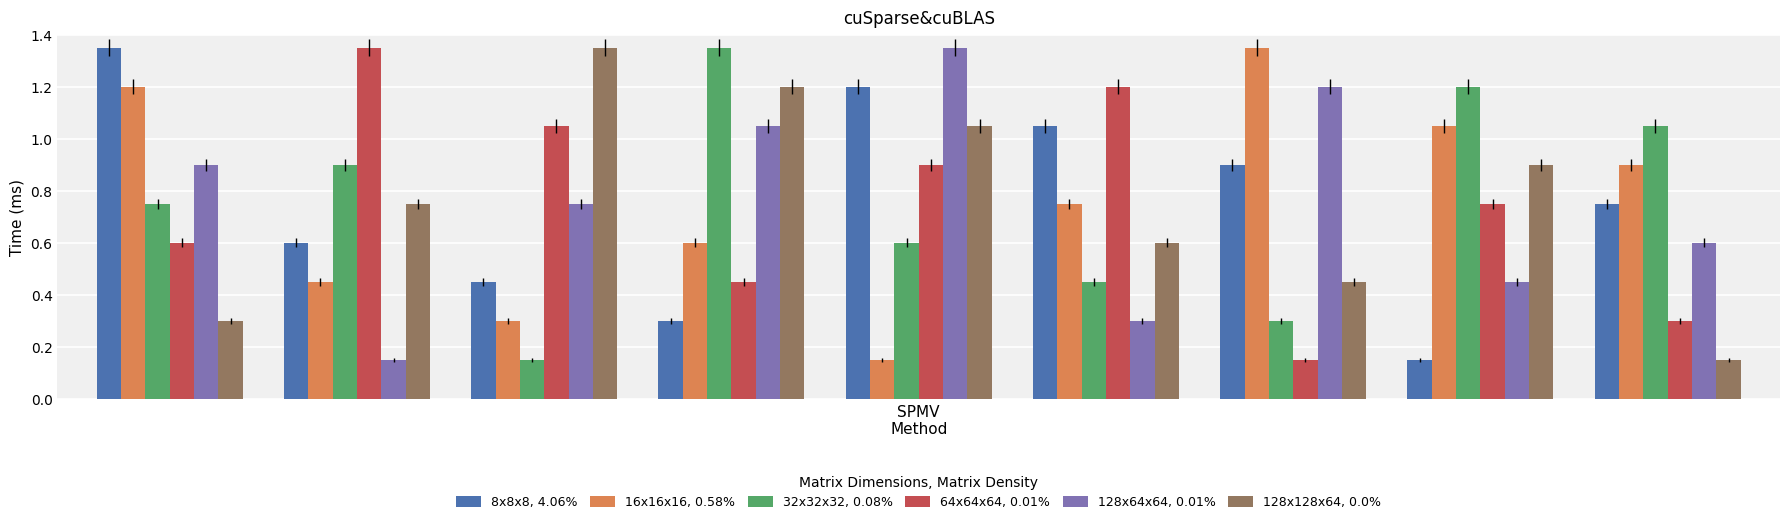

How many categories are shown in the chart?

9